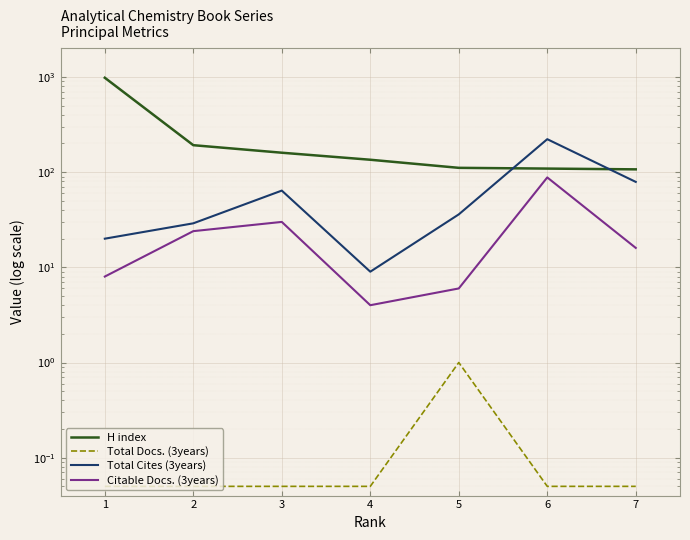

Reading left to right, what are all the values shown in this chart?

H index: 981.0	192.0	160.0	135.0	111.0	109.0	107.0
Total Docs. (3years): 0.1	0.1	0.1	0.1	1.0	0.1	0.1
Total Cites (3years): 20.0	29.0	64.0	9.0	36.0	222.0	79.0
Citable Docs. (3years): 8.0	24.0	30.0	4.0	6.0	88.0	16.0